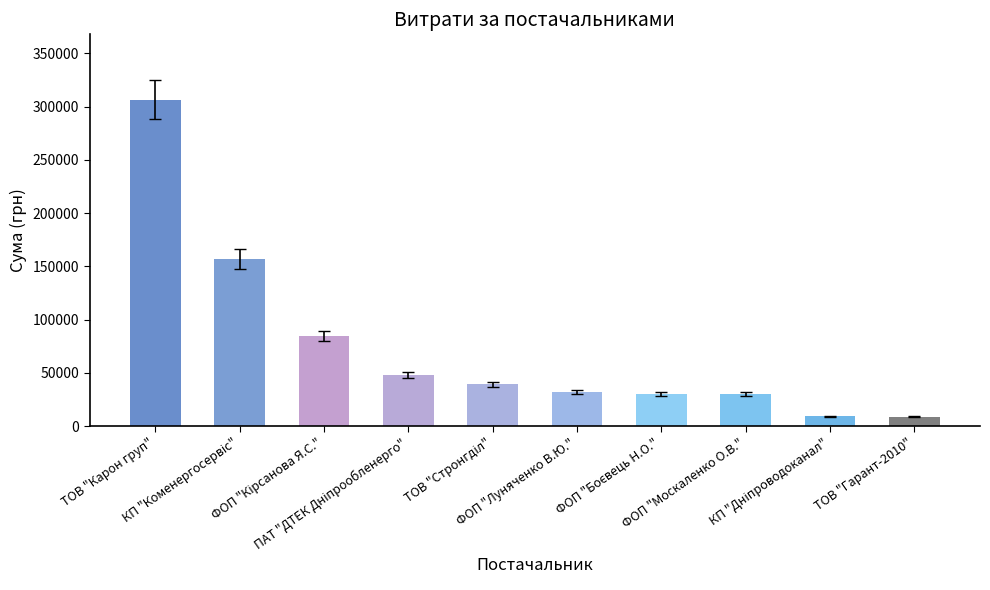

What is the greatest value displayed?

306596.2